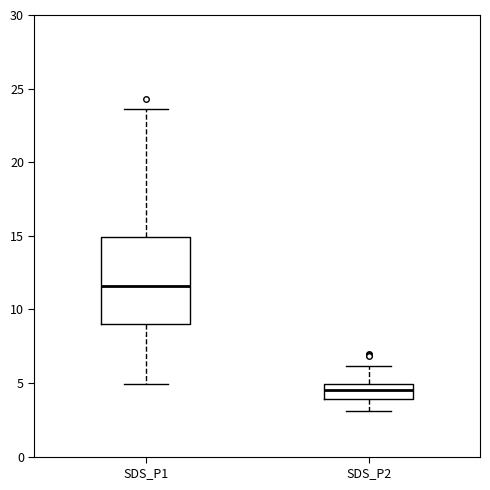

Reading left to right, transcribe this box plot: for each box, give where its median line is, the range the box spans, and where its two whiskers end, as read against the y-axis. The values are not printed on the chart, so give them approximately, as read against the axis.

SDS_P1: median 11.5, box 9.0 to 15.0, whiskers 5.0 to 23.5
SDS_P2: median 4.5, box 4.0 to 5.0, whiskers 3.0 to 6.0